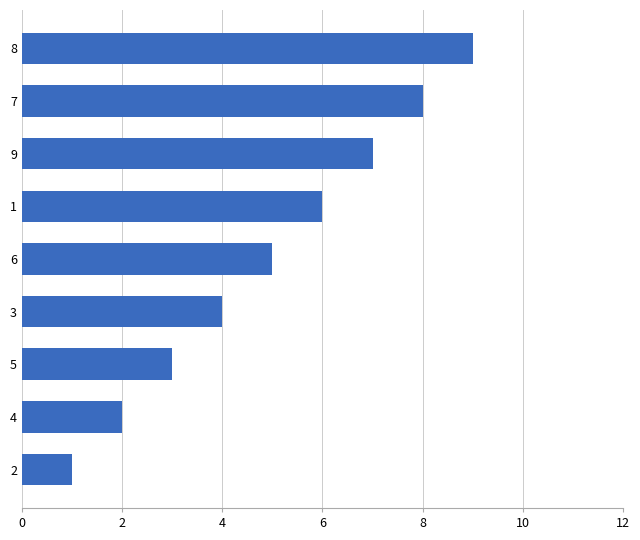

What is the change in value from 9 to 3?

-3